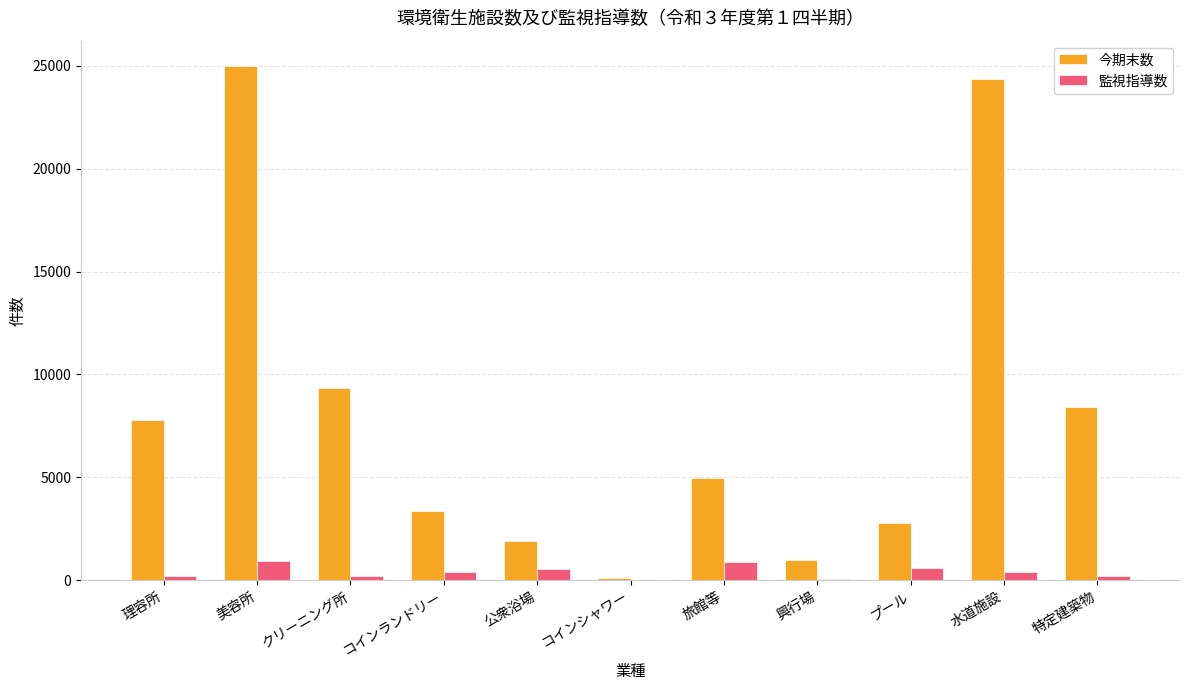

Between 美容所 and 特定建築物, which series saw the biggest shift?

今期末数